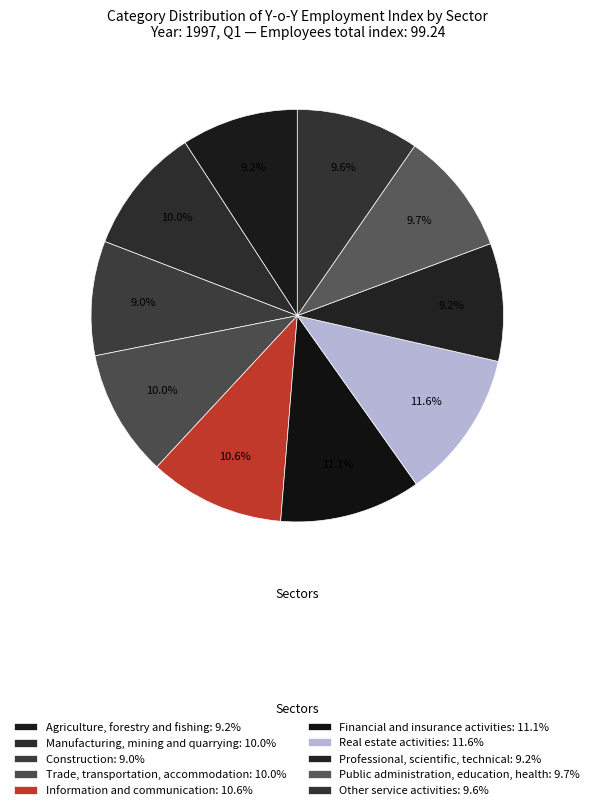

How many segments does this pie chart have?

10